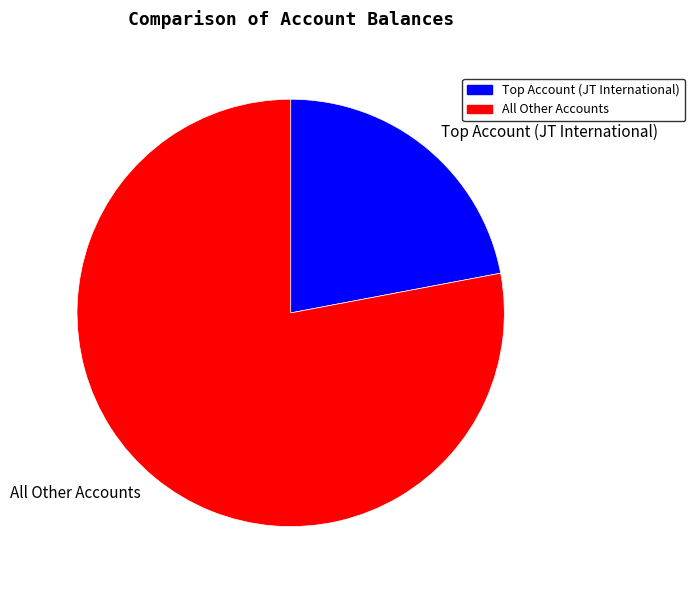

Which slice is the smallest?

Top Account (JT International)